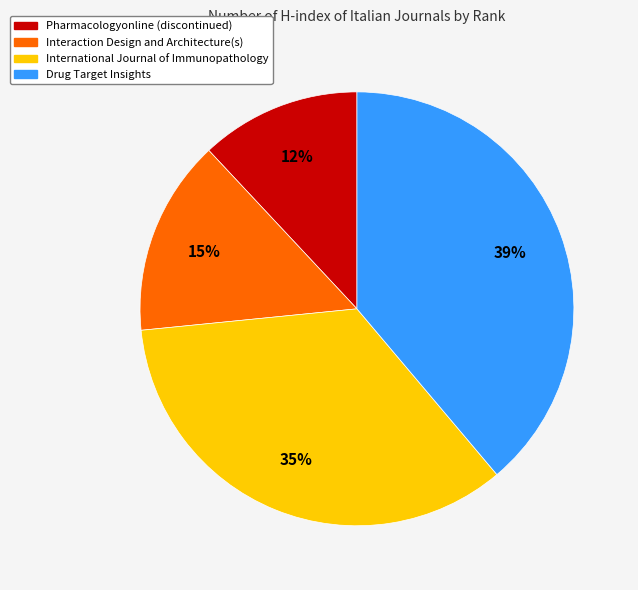

What is the smallest slice in the pie chart?

Pharmacologyonline (discontinued)